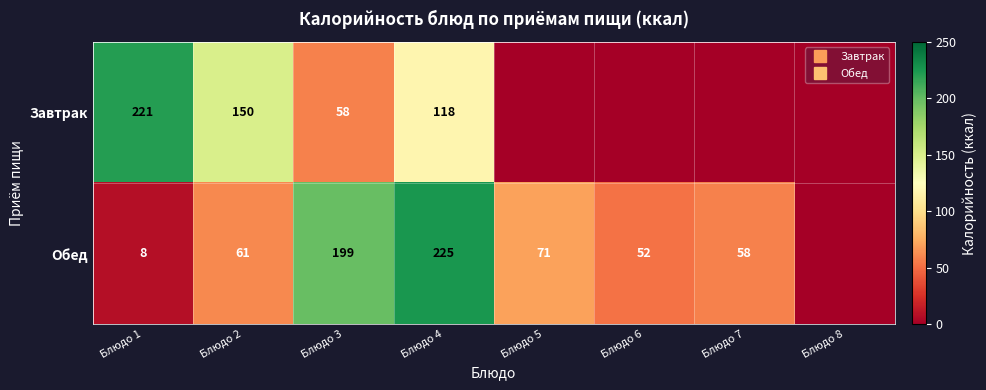

What is the greatest value displayed?

225